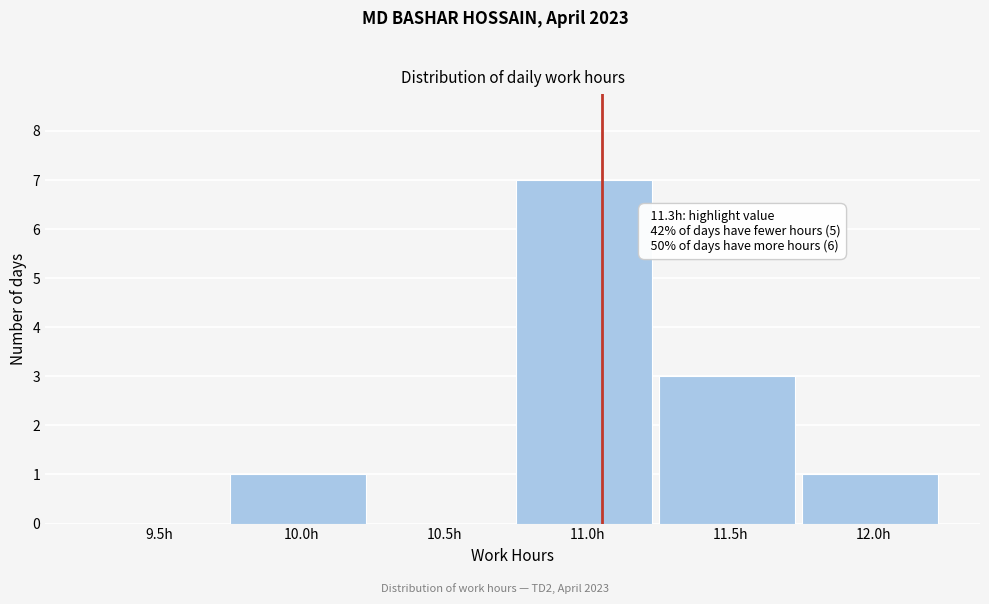

Reading left to right, list all the values displayed in this chart.

9.5h=0	10.0h=1	10.5h=0	11.0h=7	11.5h=3	12.0h=1